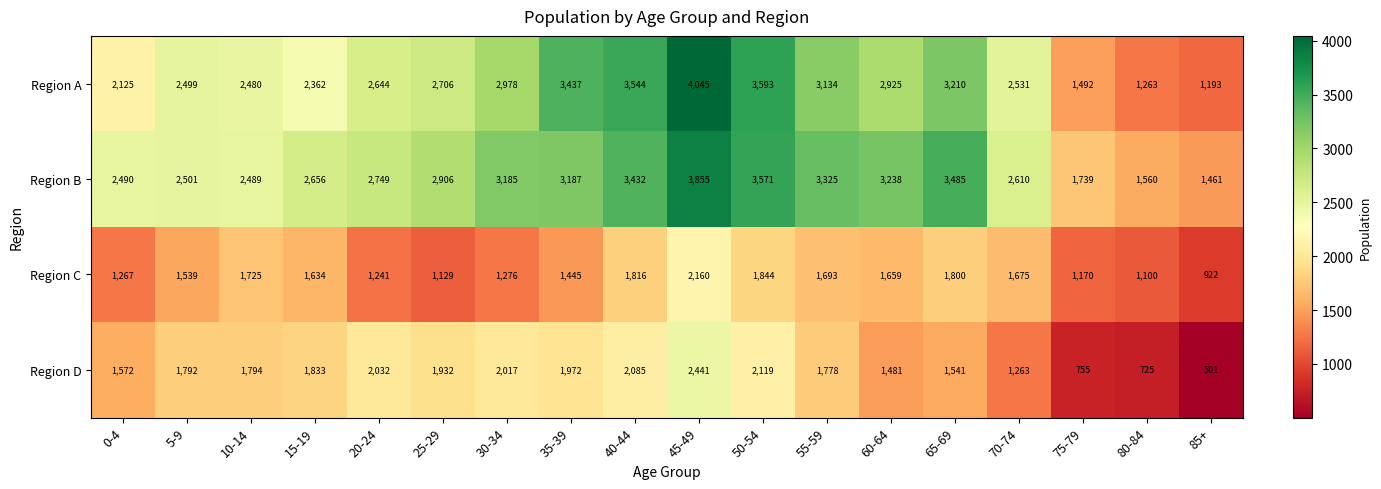

What is the approximate value of Region B at 85+, to the nearest 100?

1500